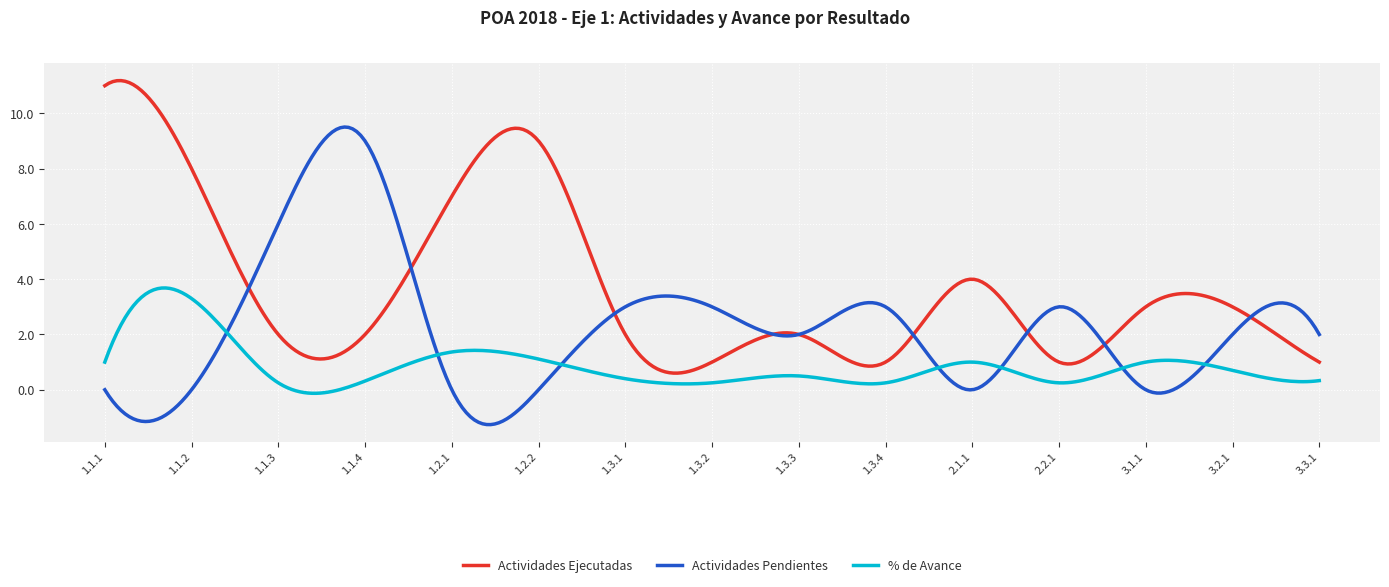

What is the difference between the second highest and minimum values in the % de Avance series?

3.8